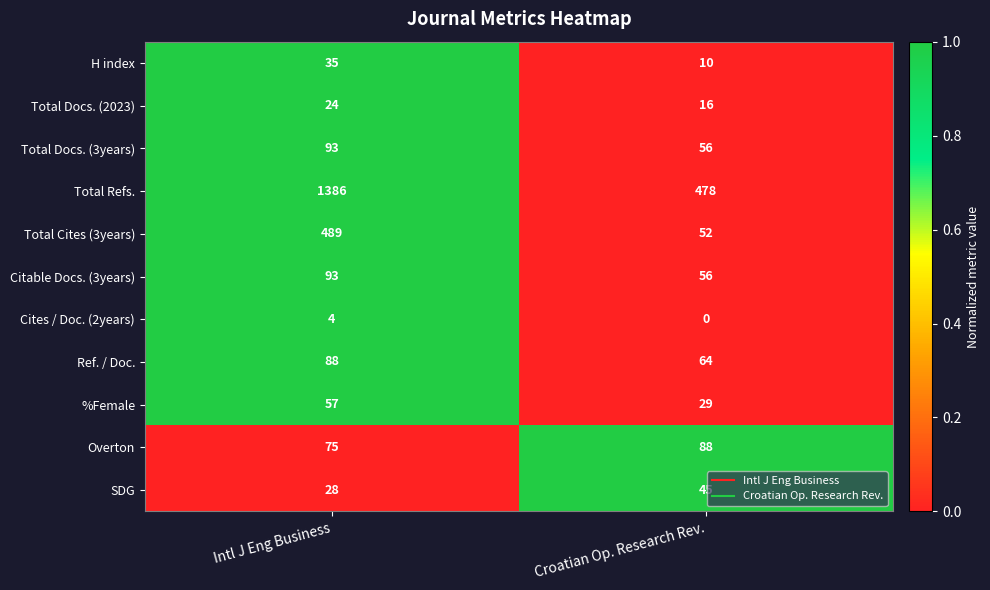

How many data points does each series have?

2